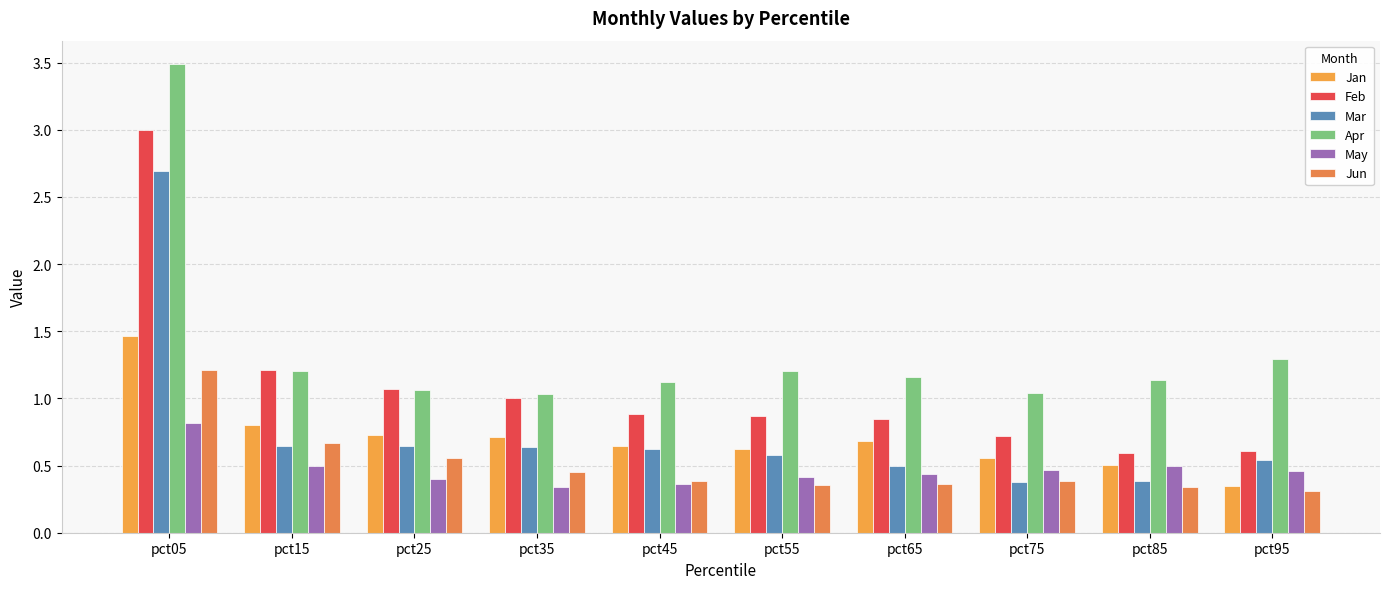

Where is Apr nearest to the value 2?

pct95